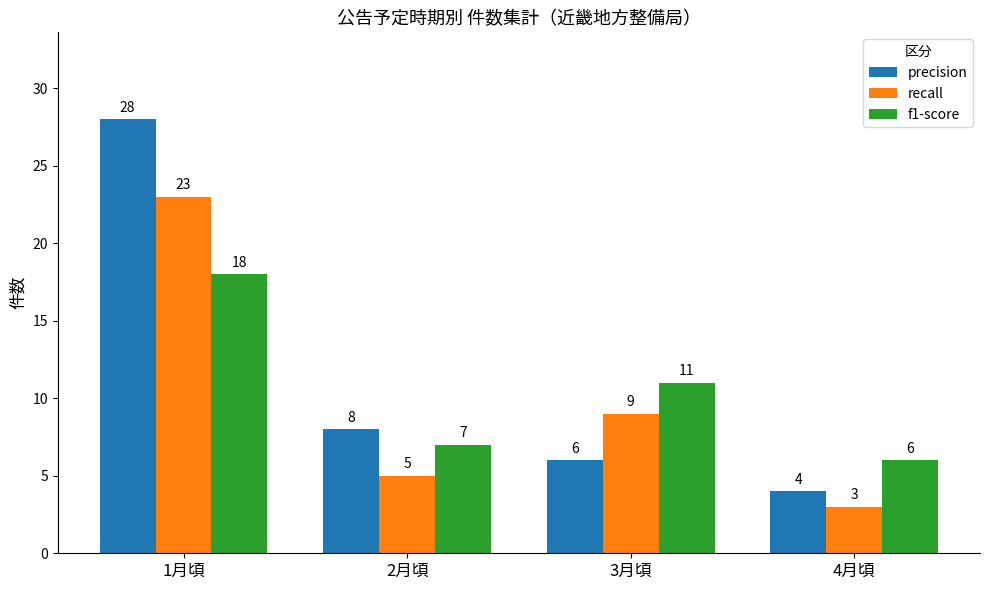

Which category has the highest value across all series?

1月頃